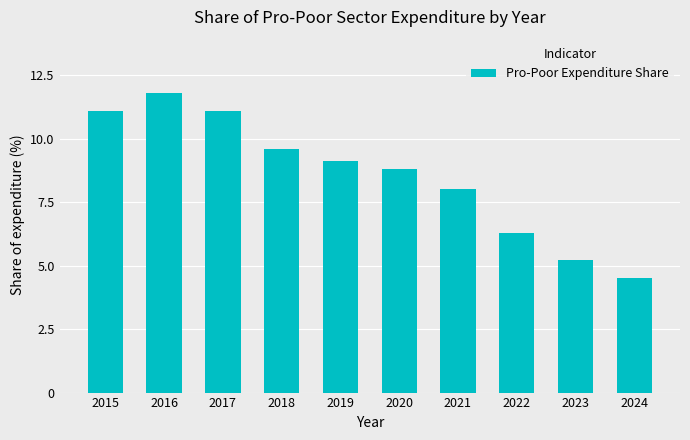

What is the approximate value at 2017?

11.1